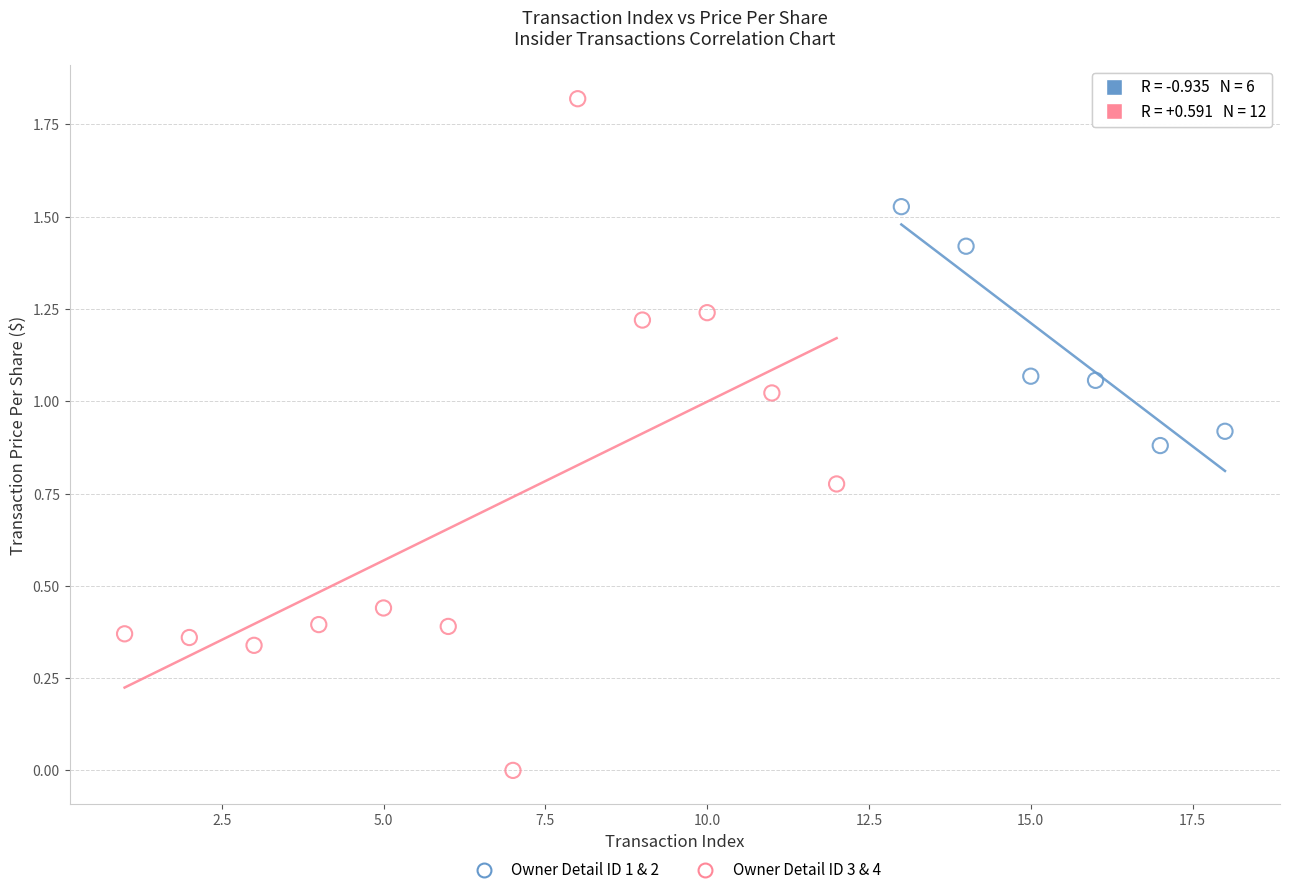

Which series contains the highest Y value?

Owner Detail ID 3 & 4